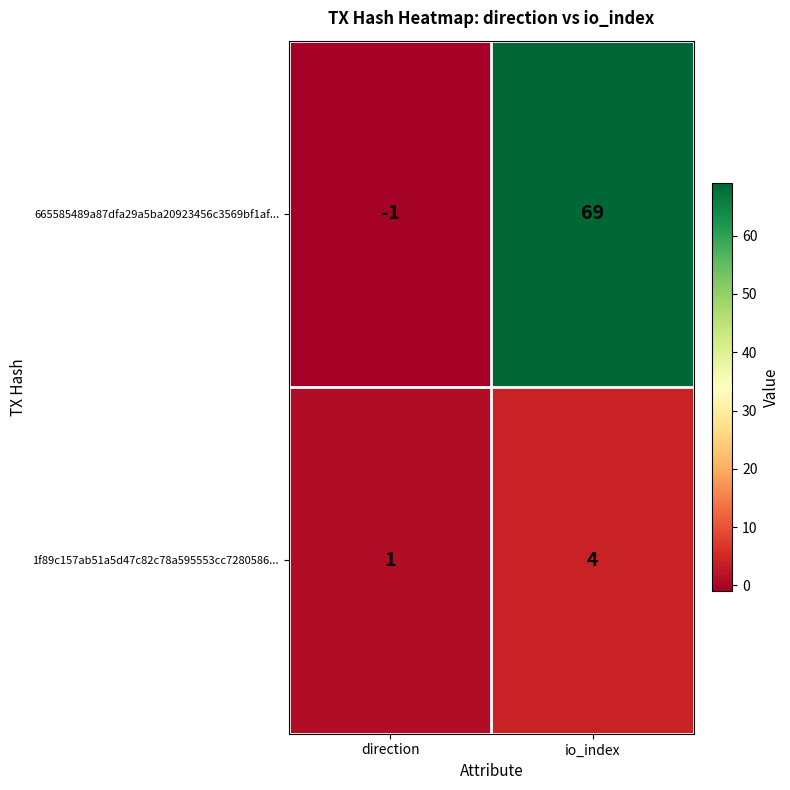

Reading right to left, what are all the values shown in this chart?

665585489a87dfa29a5ba20923456c3569bf1af...: io_index=69	direction=-1
1f89c157ab51a5d47c82c78a595553cc7280586...: io_index=4	direction=1